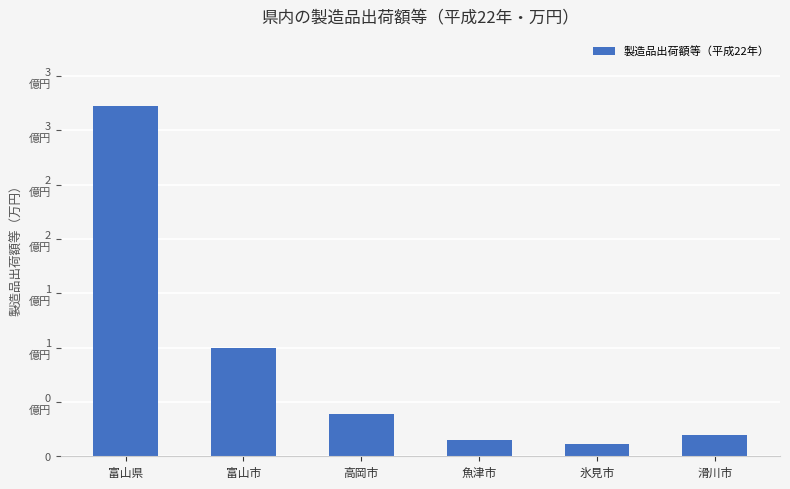

Are the bars horizontal?

No